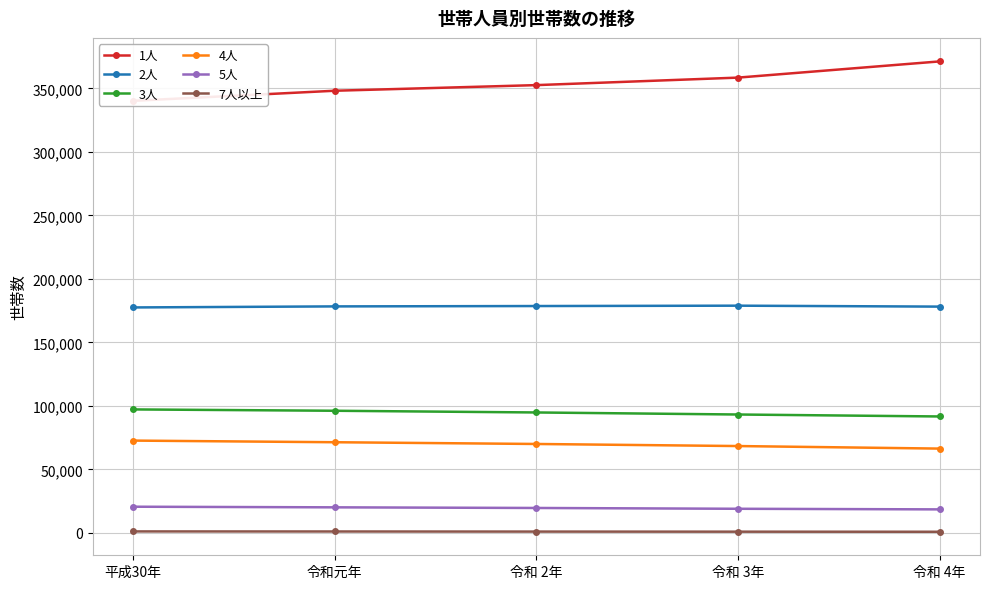

What position from the left is 令和元年?

2